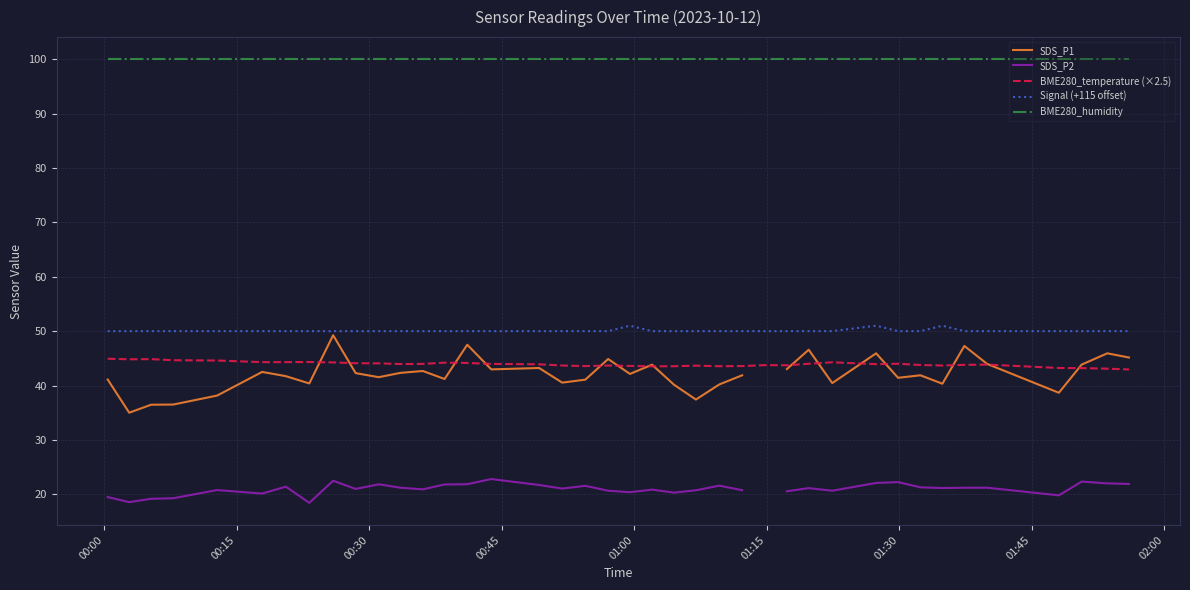

True or false: BME280_humidity and Signal (+115 offset) cross at least once.

False